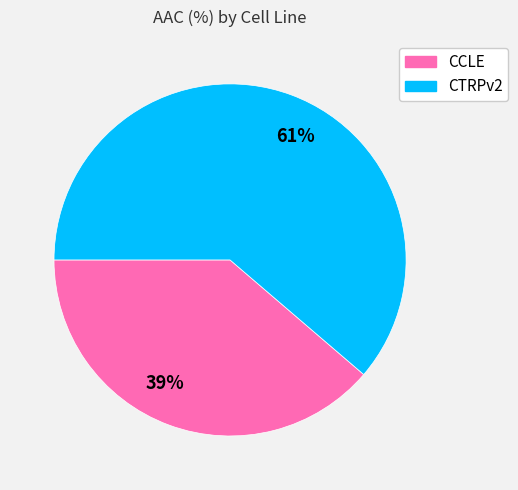

Count the number of slices in the pie.

2